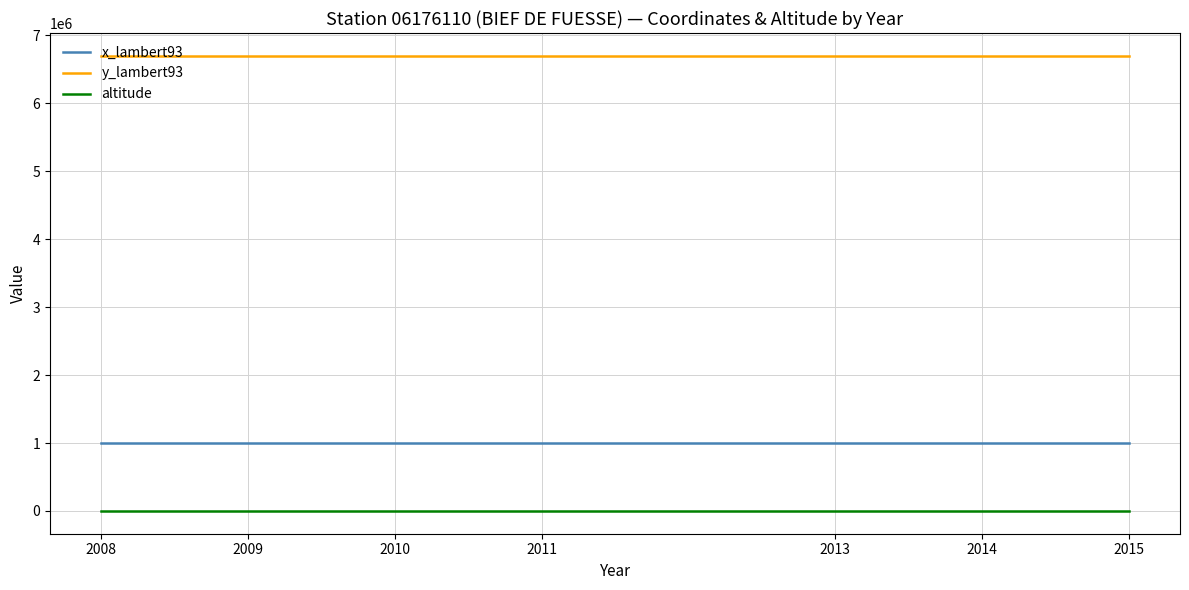

What is the minimum value shown in the chart?

517